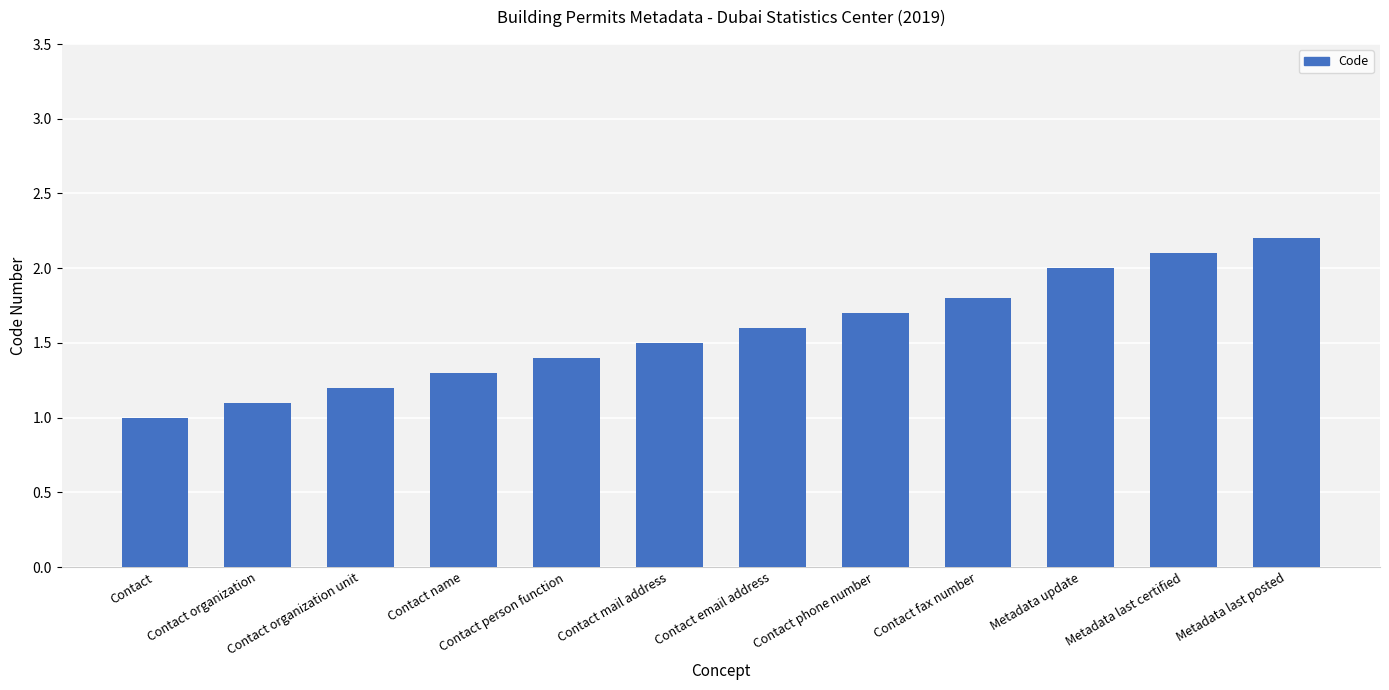

Reading left to right, extract all data points from this chart.

Contact=1.0	Contact organization=1.1	Contact organization unit=1.2	Contact name=1.3	Contact person function=1.4	Contact mail address=1.5	Contact email address=1.6	Contact phone number=1.7	Contact fax number=1.8	Metadata update=2.0	Metadata last certified=2.1	Metadata last posted=2.2